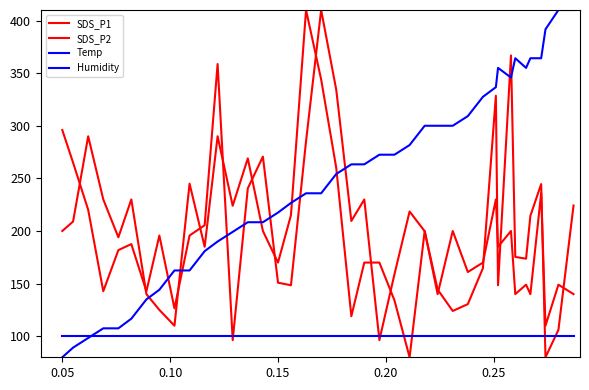

Is this an area chart (filled region under the line)?

No